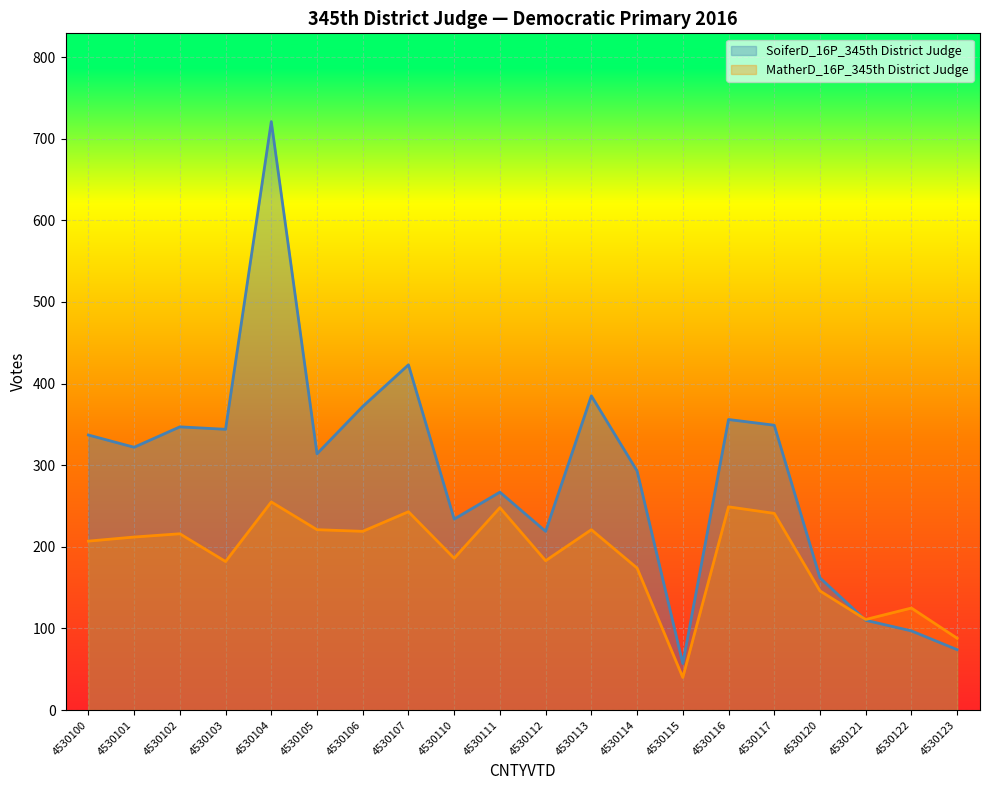

At which category does SoiferD_16P_345th District Judge reach its first local peak?

4530102